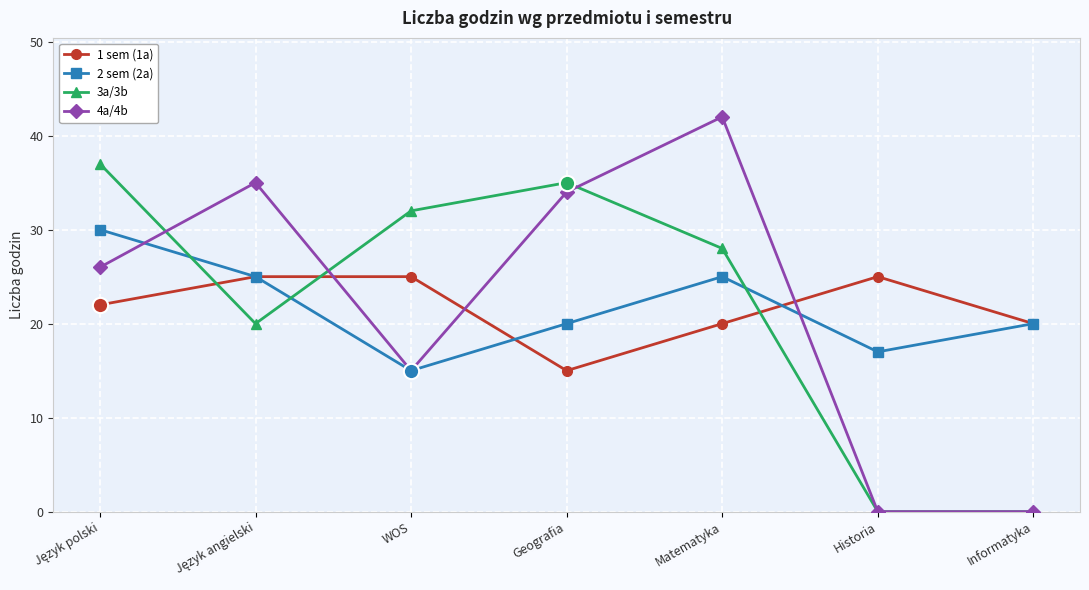

How many times do 3a/3b and 2 sem (2a) cross each other?

3